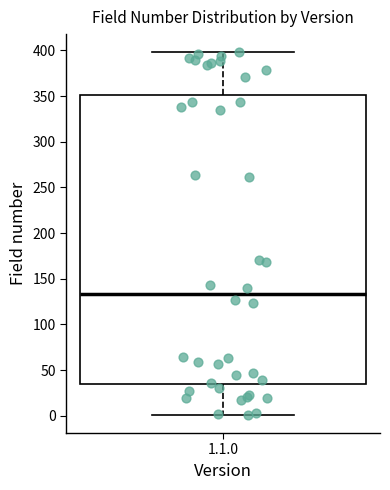

Where does the median line of the box for 1.1.0 sit on the y-axis? The values are not printed on the chart, so give them approximately, as read against the axis.

135